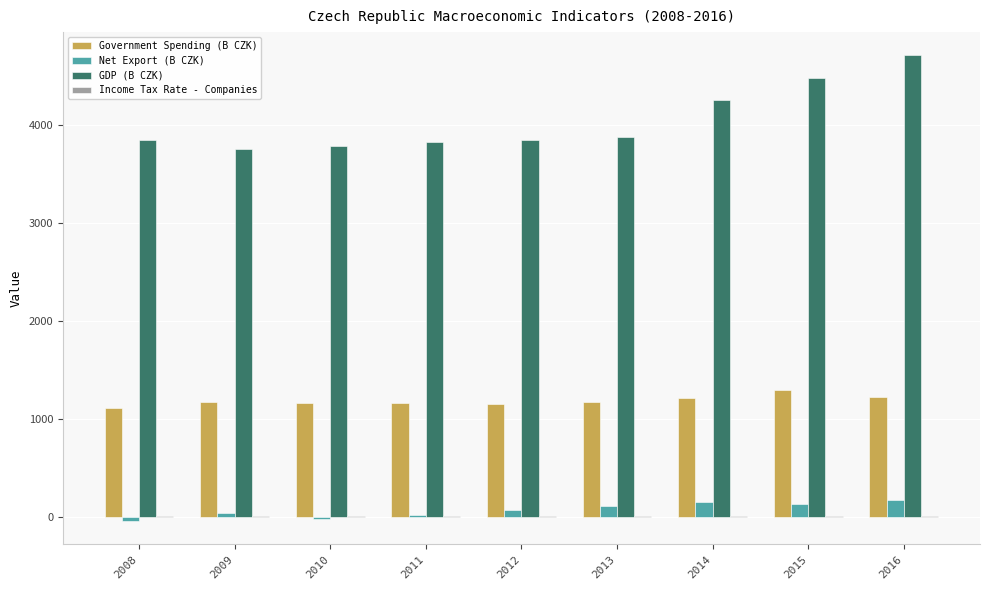

What is the highest value of the Government Spending (B CZK) series?

1297.3